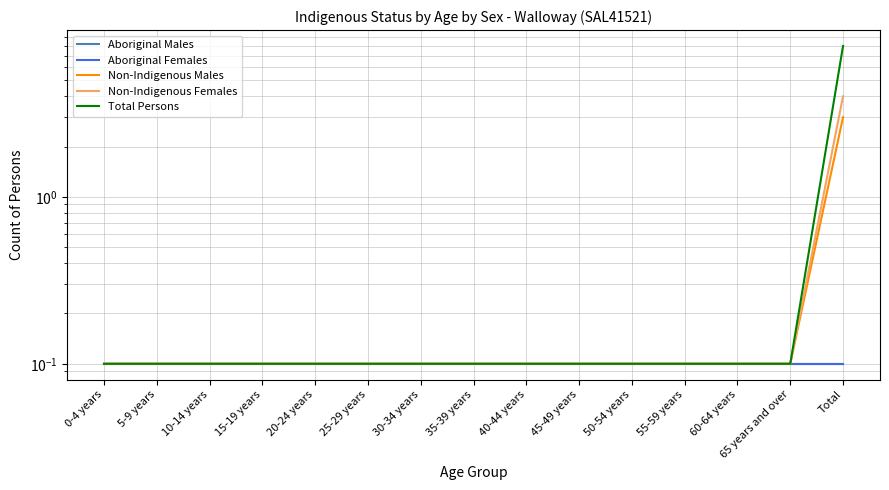

What is the minimum value shown in the chart?

0.1